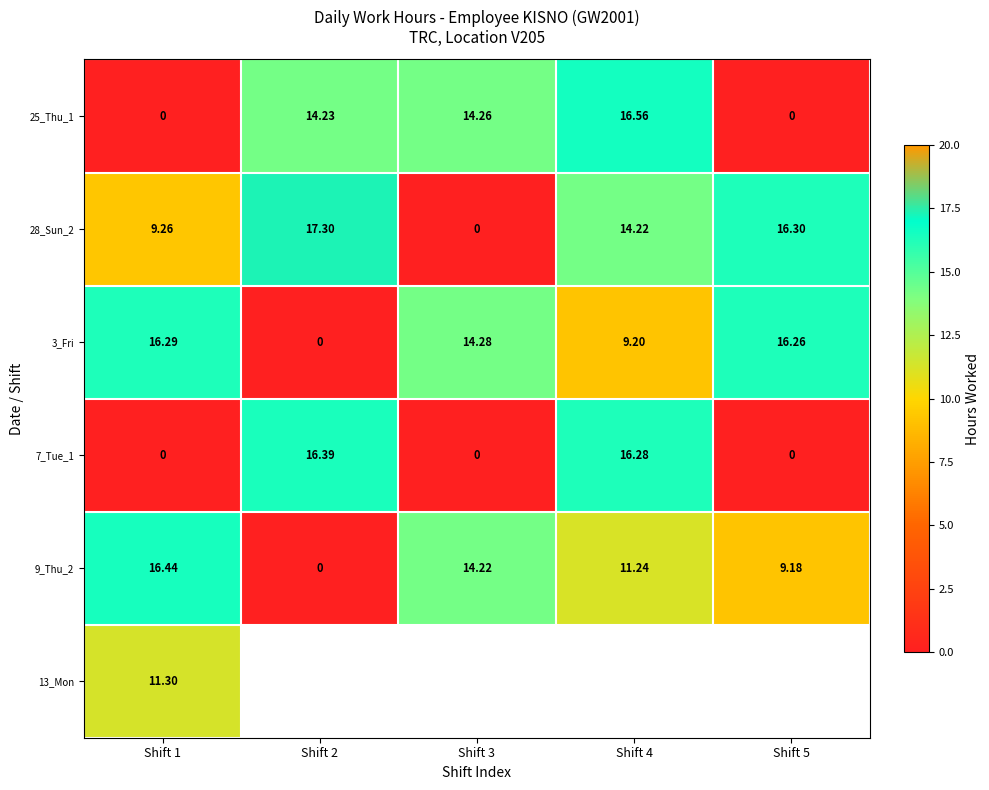

Which category has the highest value in the 9_Thu_2 series?

Shift 1